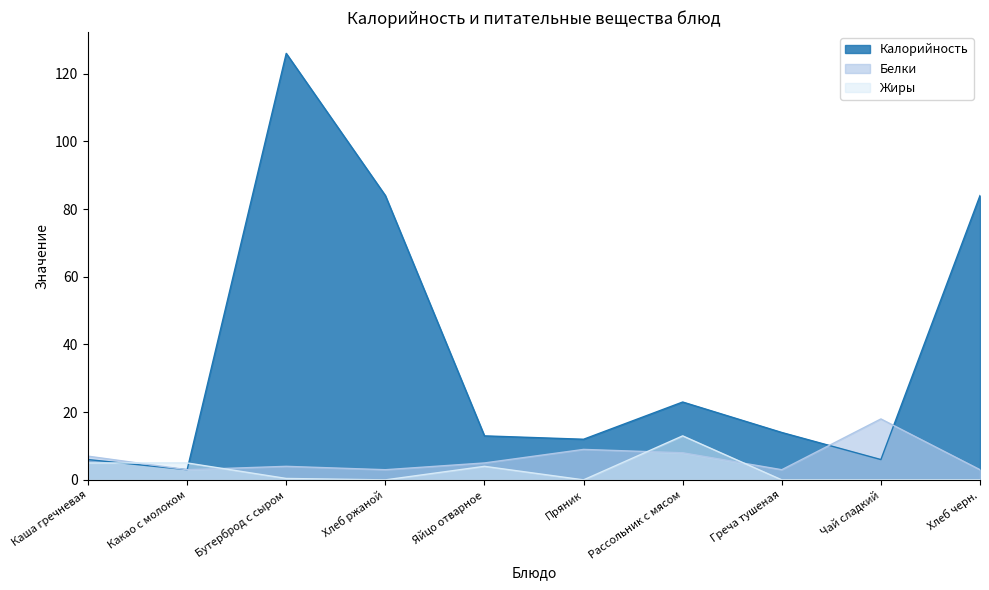

Reading right to left, what are all the values shown in this chart?

Калорийность: Хлеб черн.=84.0	Чай сладкий=6.0	Греча тушеная=14.0	Рассольник с мясом=23.0	Пряник=12.0	Яйцо отварное=13.0	Хлеб ржаной=84.0	Бутерброд с сыром=126.0	Какао с молоком=3.0	Каша гречневая=6.0
Белки: Хлеб черн.=3.0	Чай сладкий=18.0	Греча тушеная=3.0	Рассольник с мясом=8.0	Пряник=9.0	Яйцо отварное=5.0	Хлеб ржаной=3.0	Бутерброд с сыром=4.0	Какао с молоком=3.0	Каша гречневая=7.0
Жиры: Хлеб черн.=0.0	Чай сладкий=0.0	Греча тушеная=0.0	Рассольник с мясом=13.0	Пряник=0.0	Яйцо отварное=4.0	Хлеб ржаной=0.0	Бутерброд с сыром=0.4	Какао с молоком=5.0	Каша гречневая=5.0